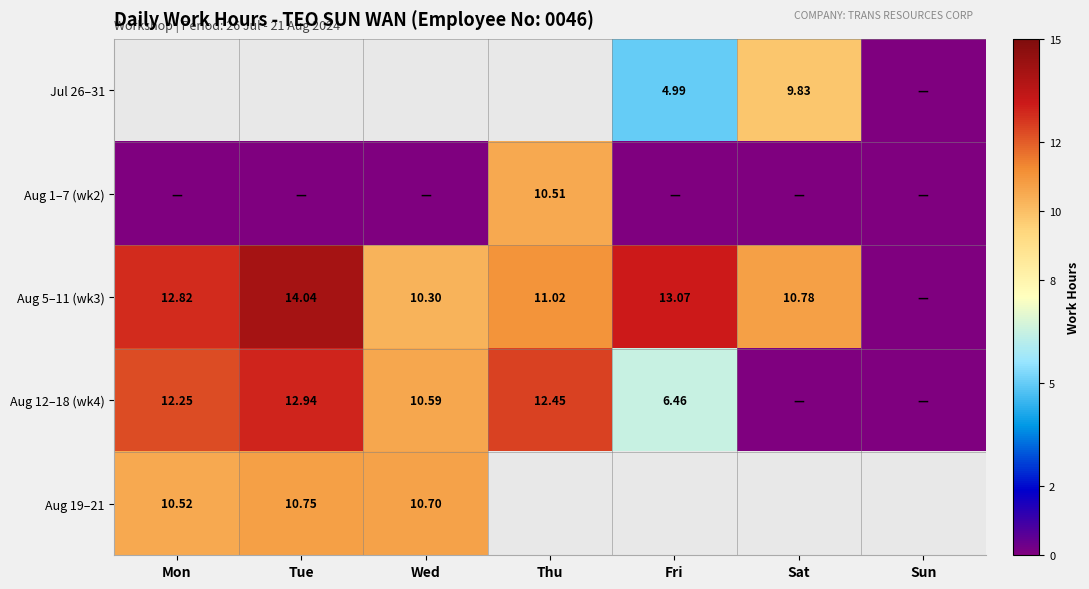

Count the number of categories in the chart.

7